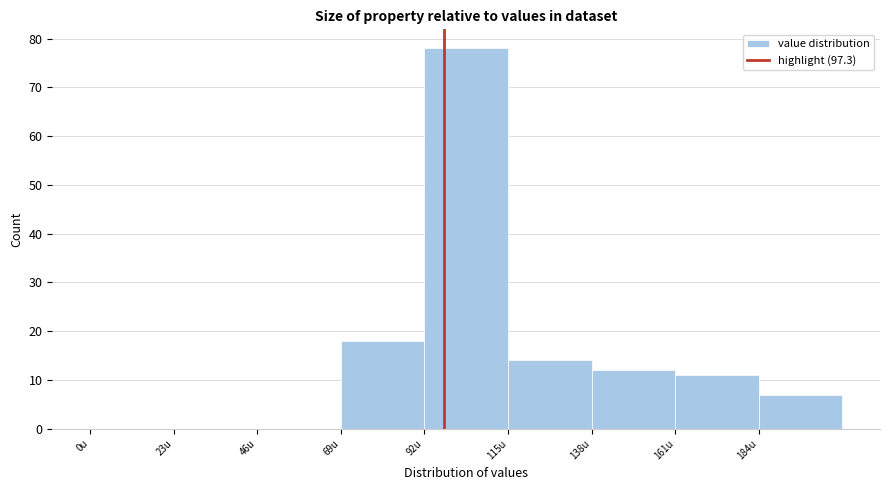

Reading left to right, list every bar in this chart as the range it spans on the x-axis followed by its height. Neither the bar edges nor the heights are printed on the chart, so give them approximately, as read against the axes.

0 to 23: 0
23 to 46: 0
46 to 69: 0
69 to 92: 18
92 to 115: 78
115 to 138: 14
138 to 161: 12
161 to 184: 11
184 to 207: 7